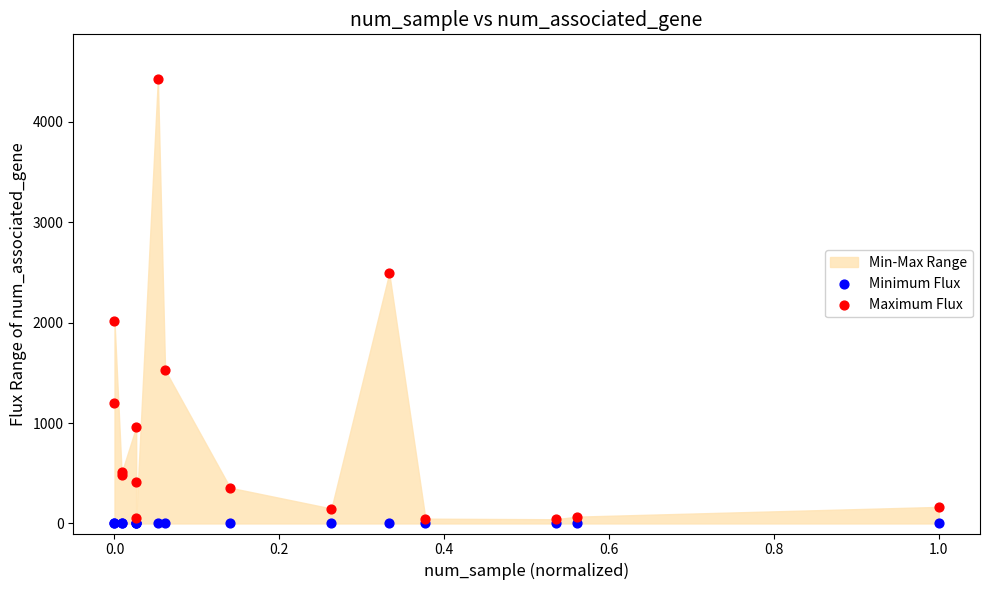

Across all series, what Y value is closest to 2215?

2019